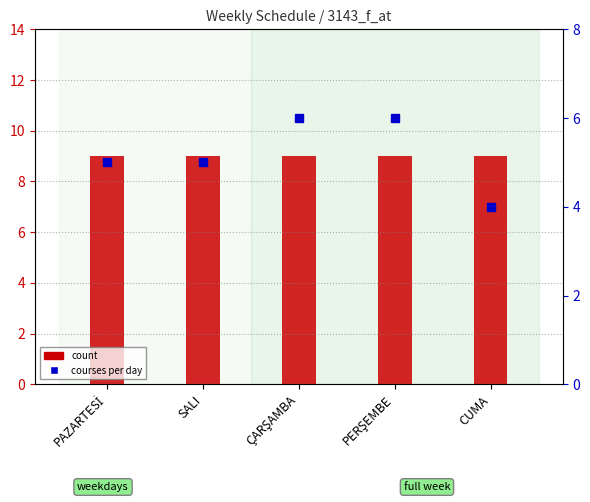

What is the label of the 2nd bar from the left?

SALI